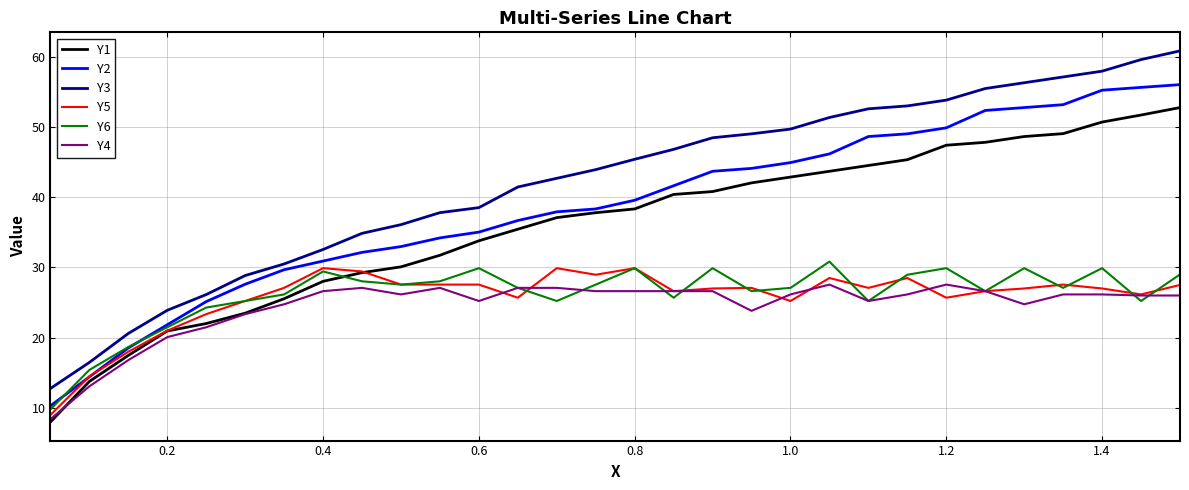

Which series has the largest total across all categories?

Y3